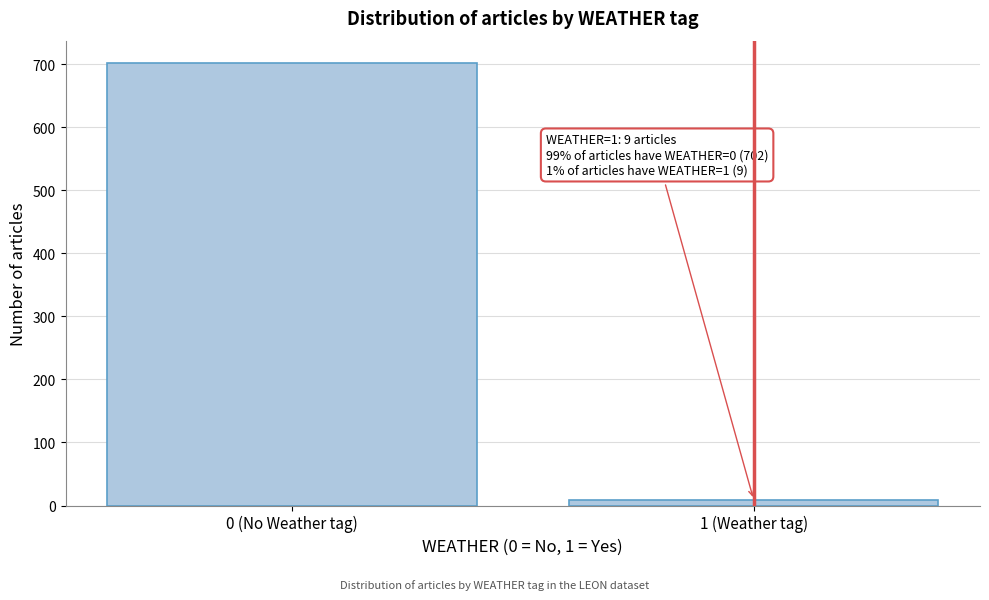

Reading left to right, what are all the values shown in this chart?

0 (No Weather tag)=702	1 (Weather tag)=9